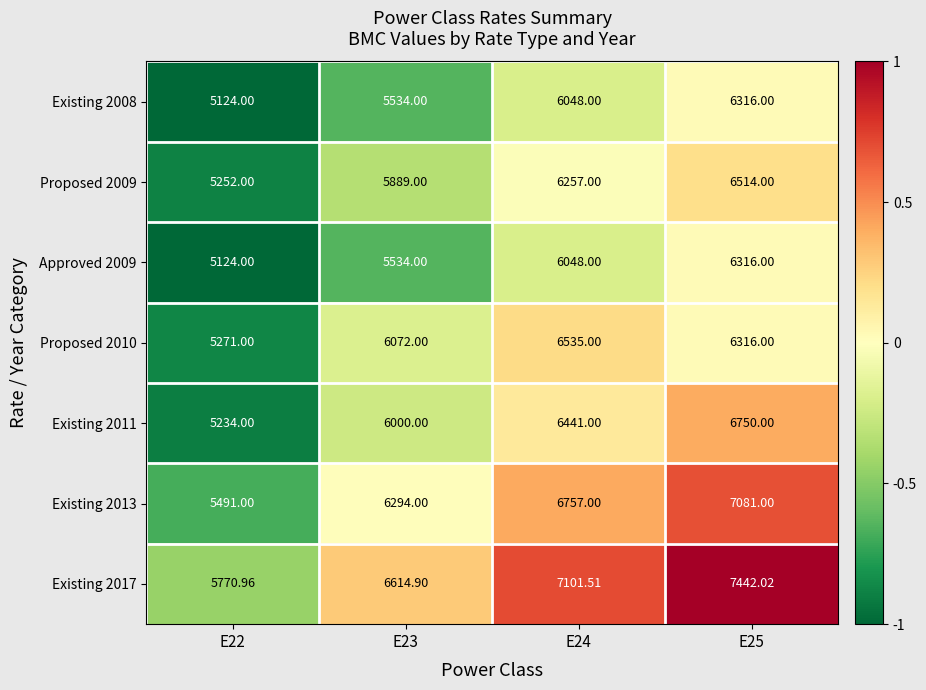

Count the number of data series in this chart.

7